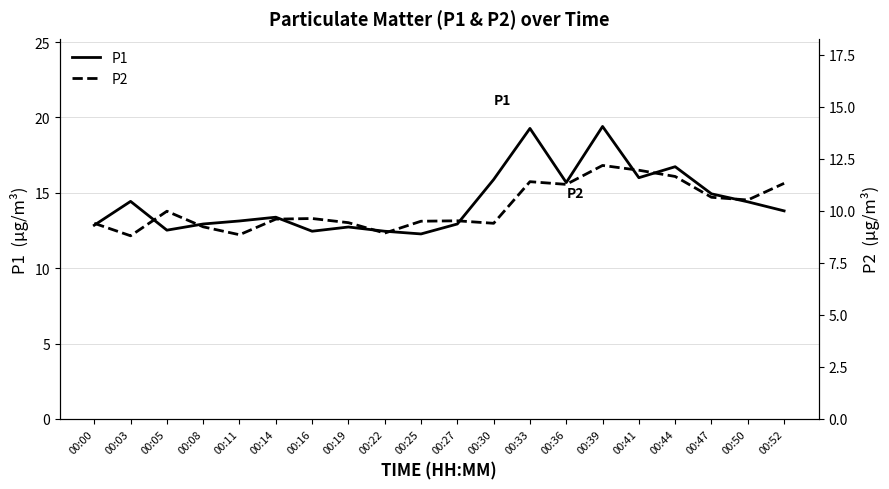

The P1 series shows 13.8 at 00:52. True or false?

True